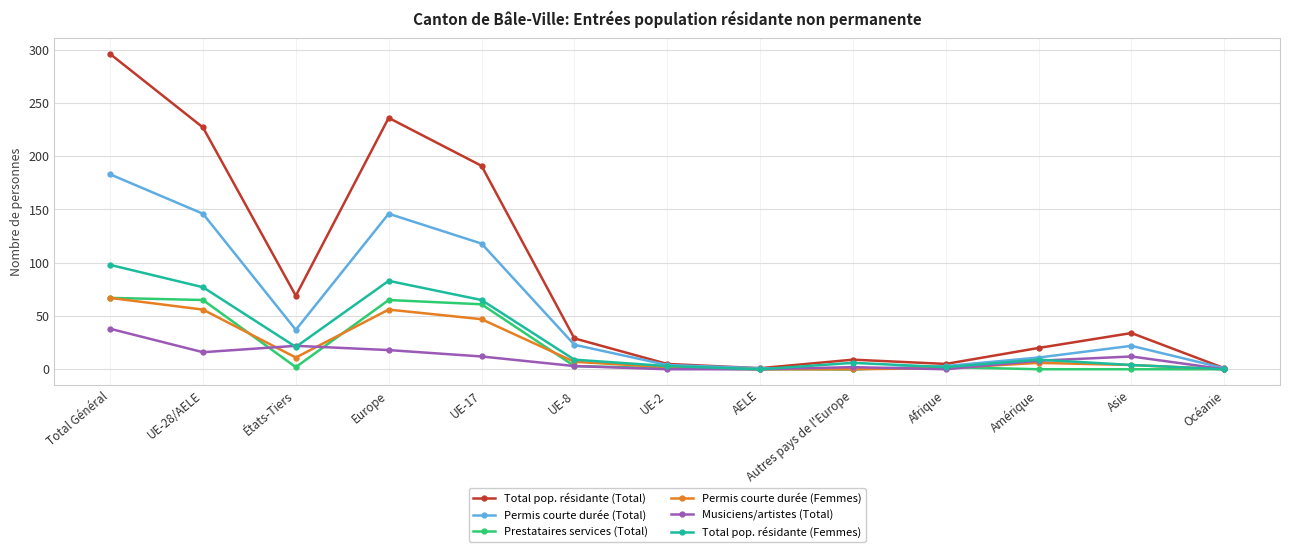

How many lines are shown in the chart?

6